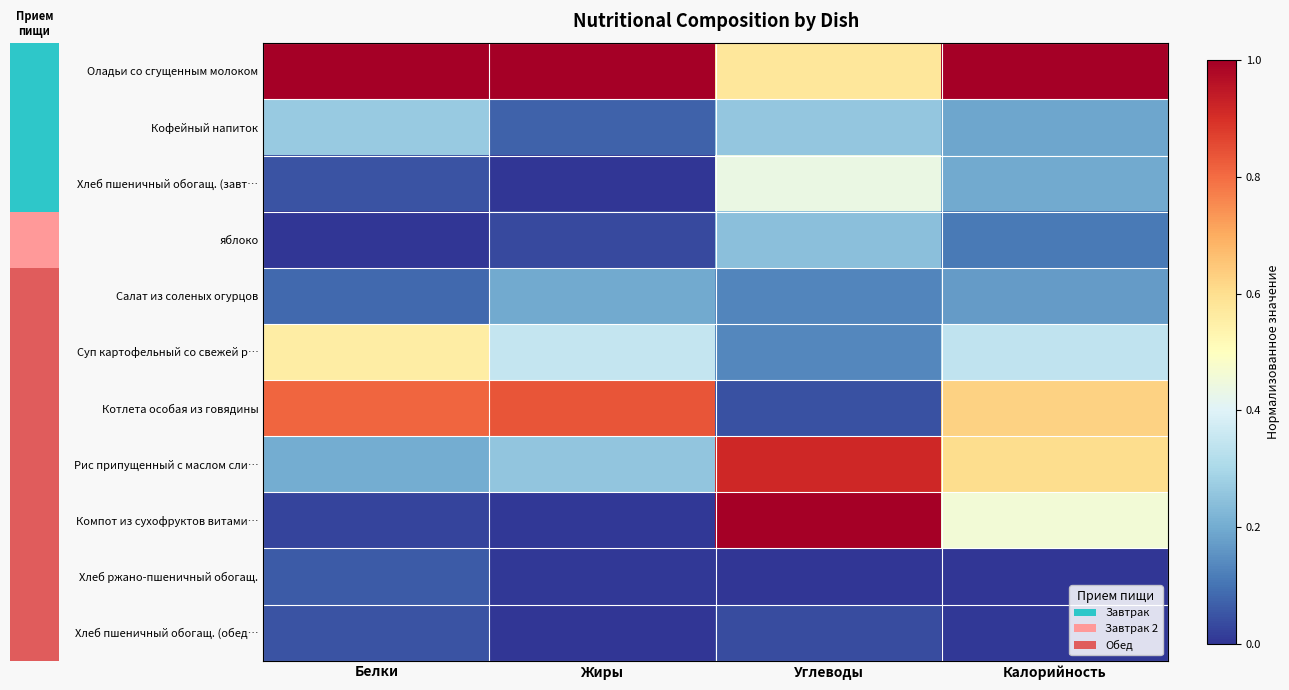

What is the sum of the Оладьи со сгущенным молоком values at Белки and Калорийность?

2.0